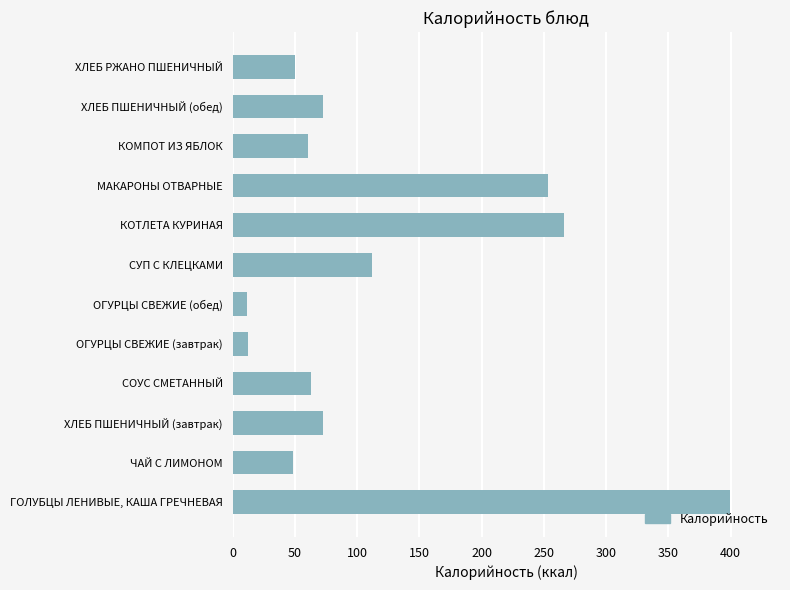

What is the sum of all values?

1422.2